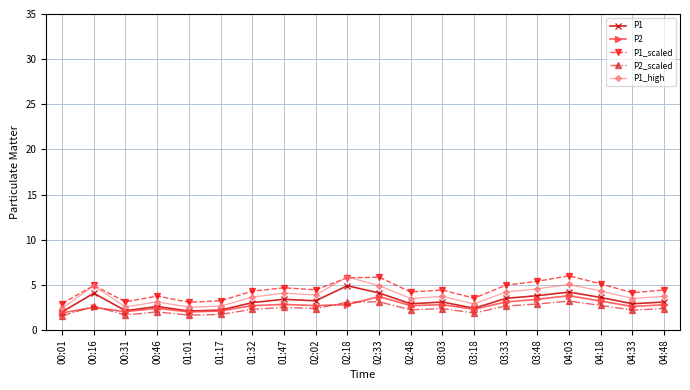

True or false: P1_scaled has more than 1 interior local peaks.

True